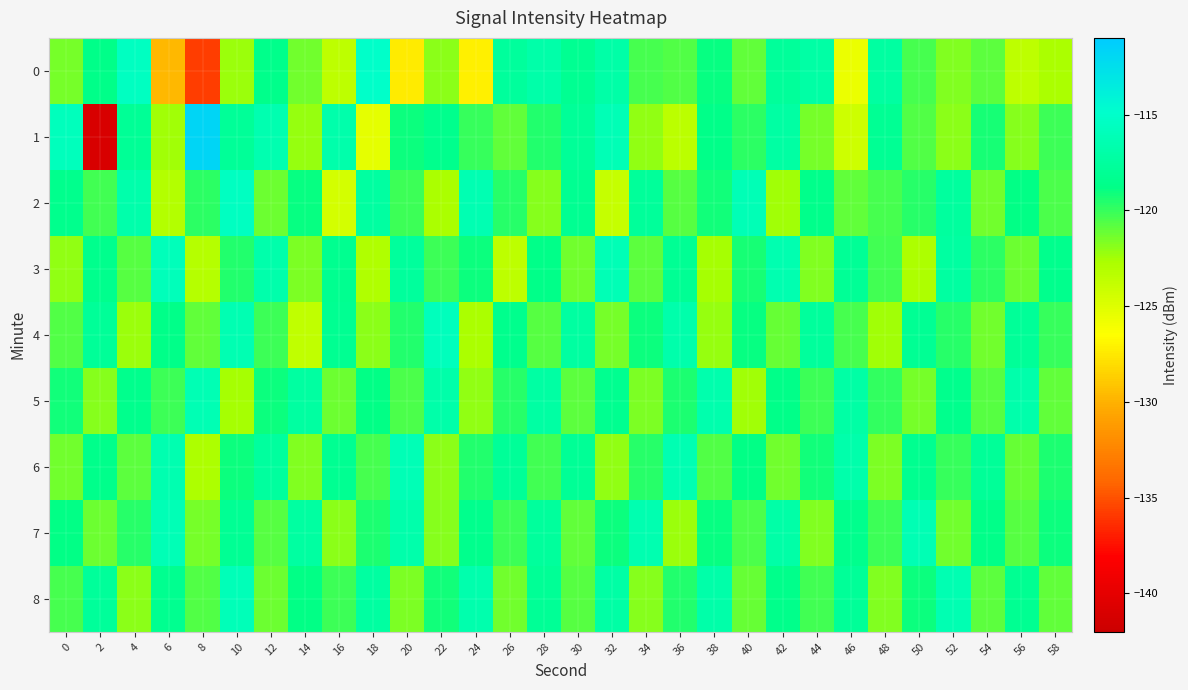

At 44, list the series in order from largest to smallest.

0, 4, 2, 6, 5, 8, 1, 3, 7